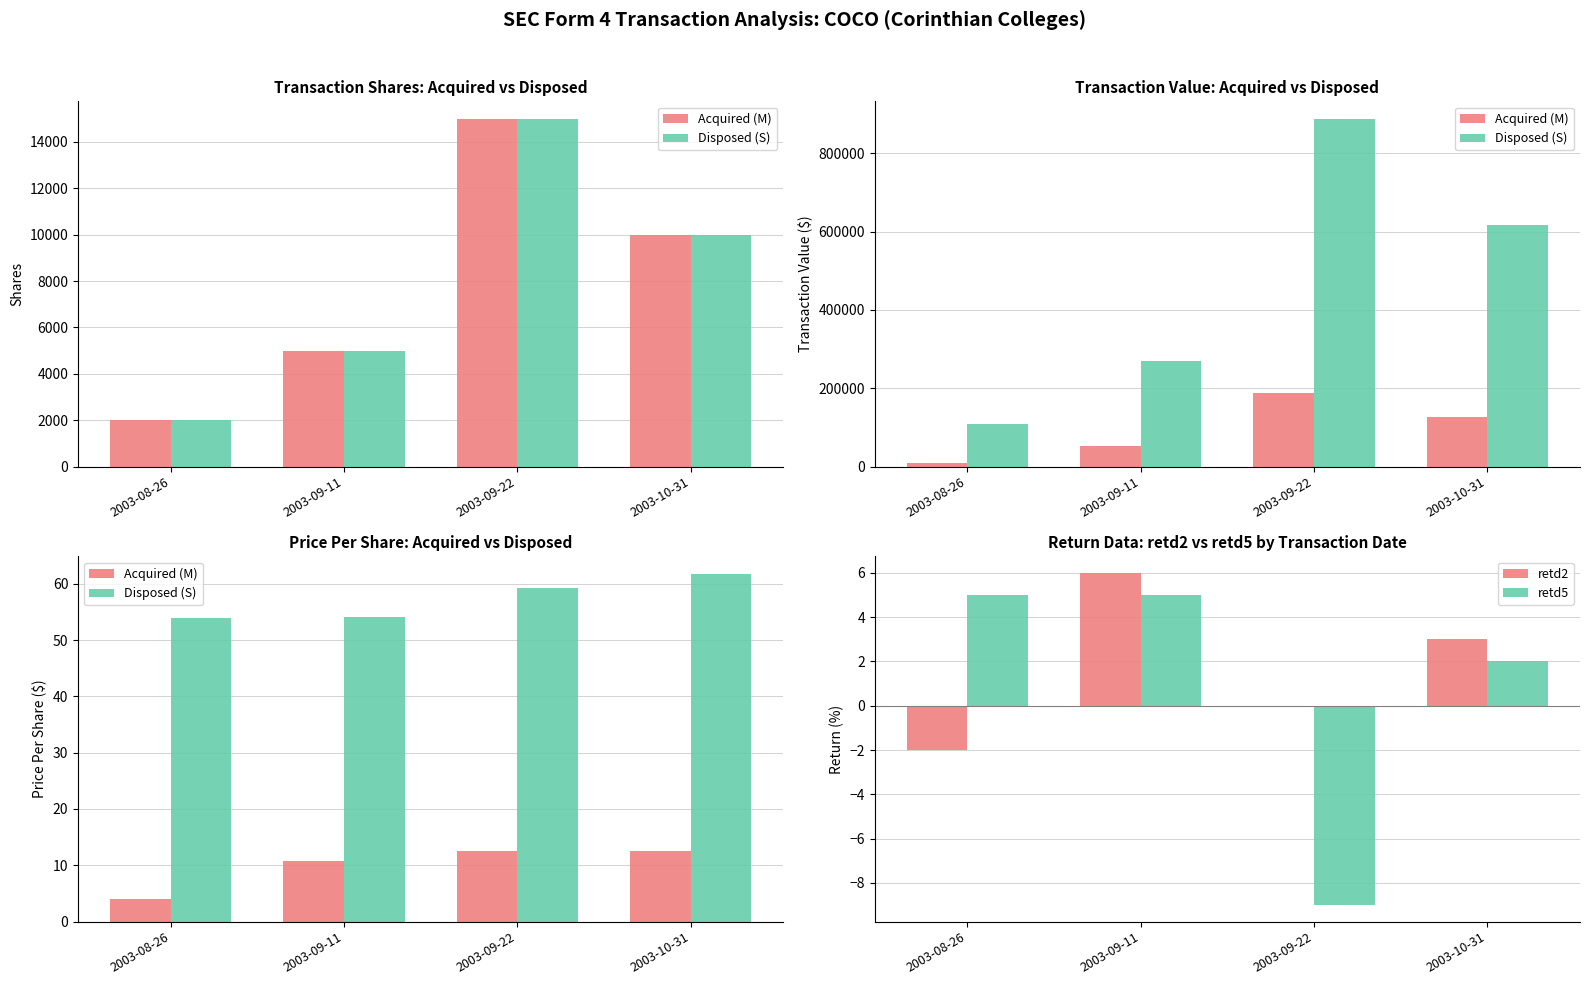

Which series has the widest spread of values?

retd5